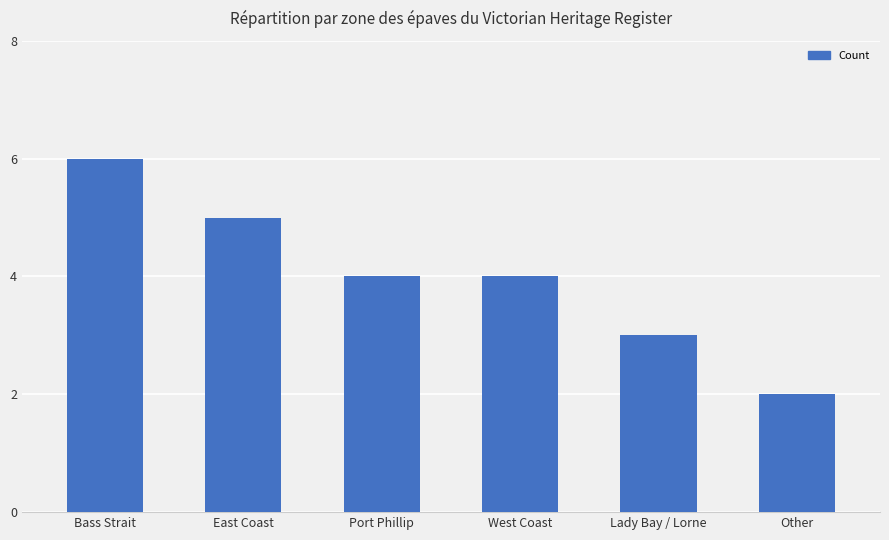

What is the sum of all values?

24